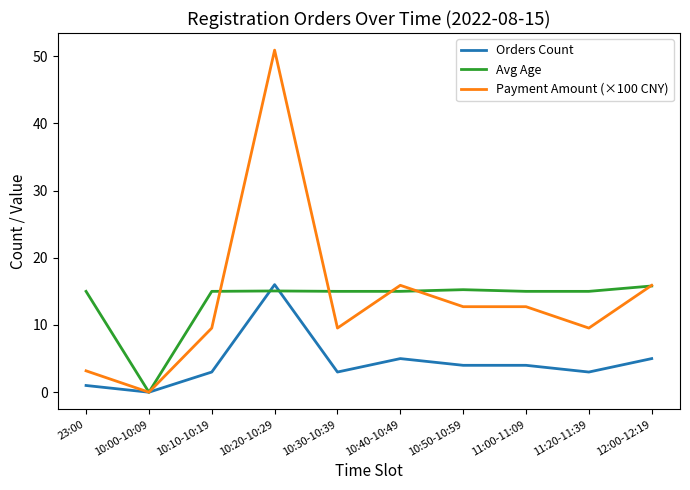

What is the greatest value displayed?

50.9